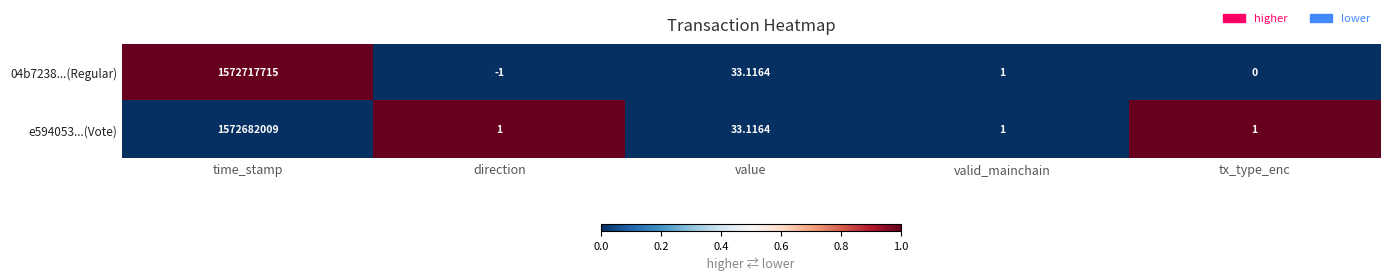

Which label corresponds to the largest value in the chart?

time_stamp